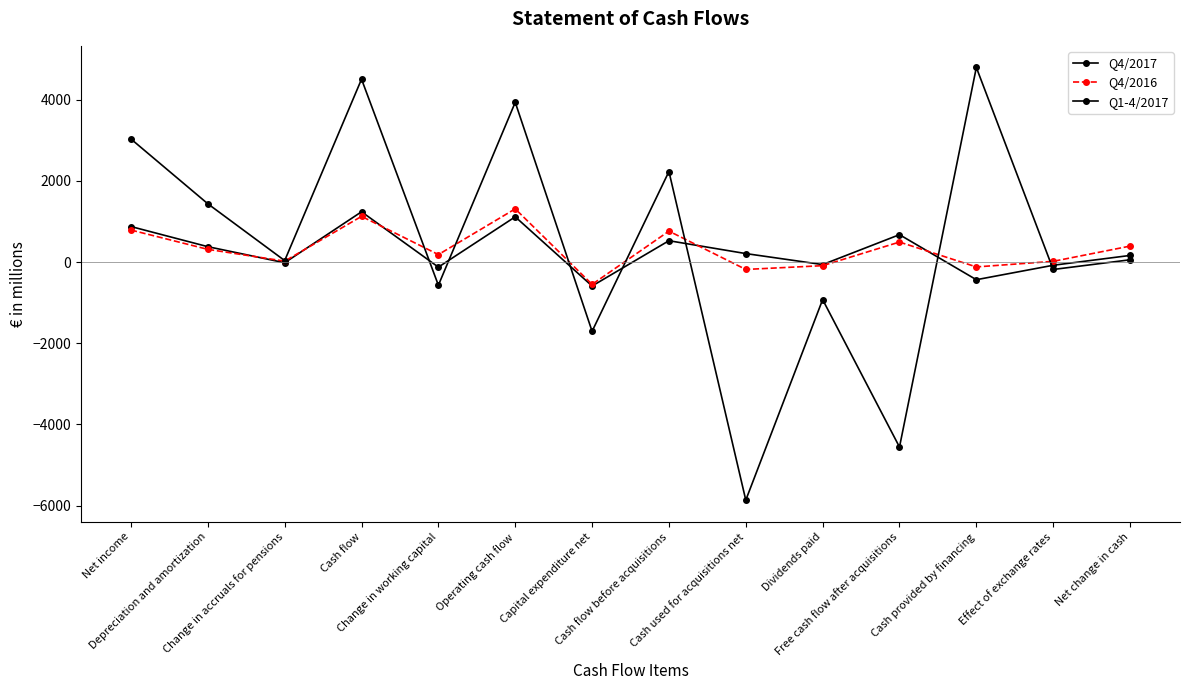

The value of Q4/2017 at Change in accruals for pensions is -16. True or false?

True